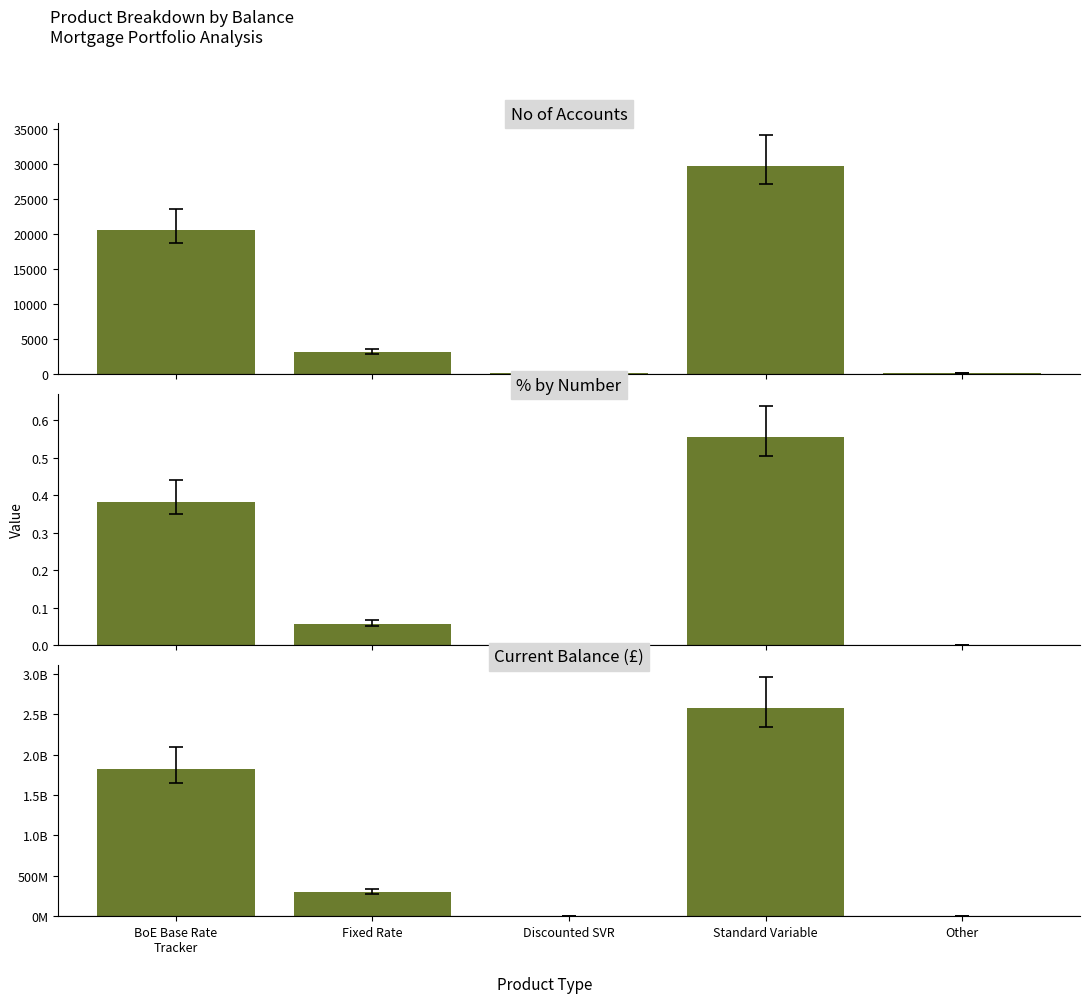

What are all the series names shown in the legend?

No of Accounts, % by Number, Current Balance (£)